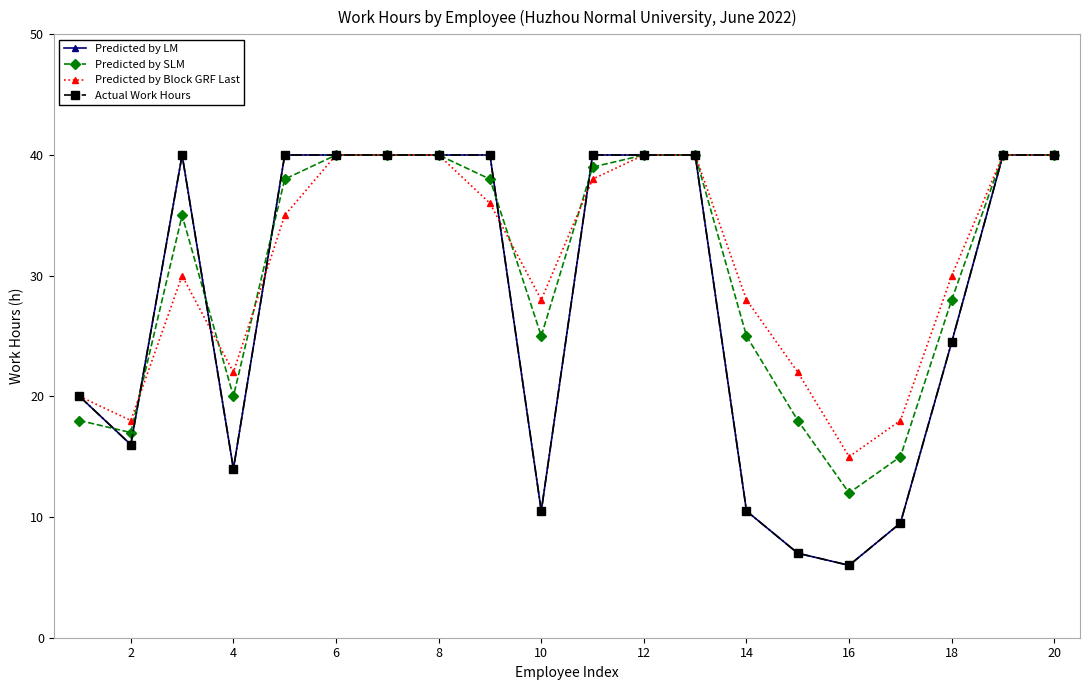

Is this an area chart (filled region under the line)?

No